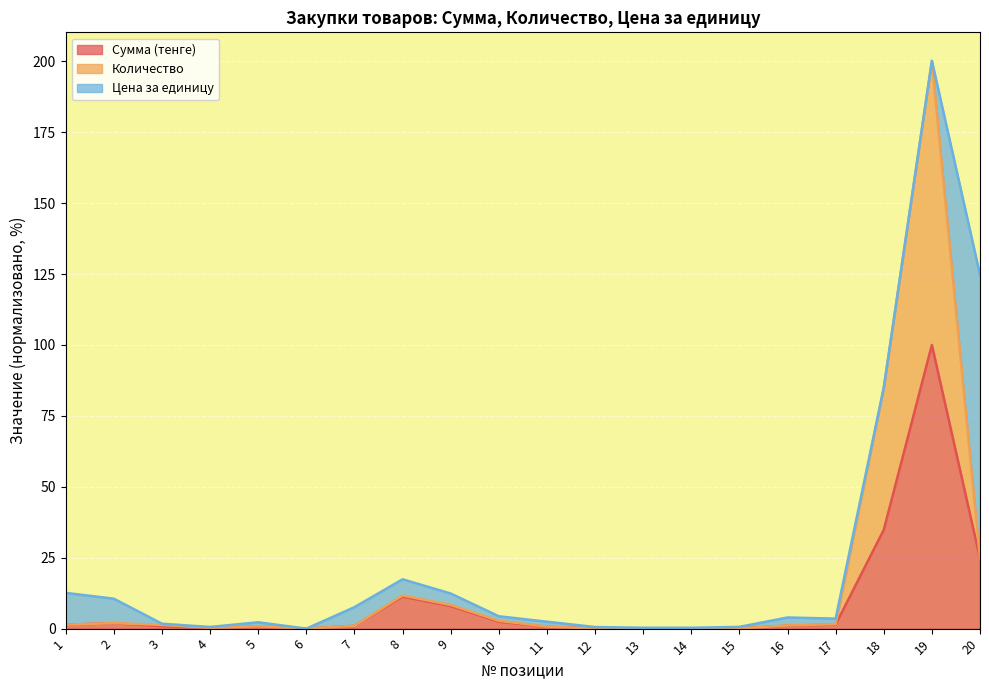

What is the value of the Сумма (тенге) point at the 19th from the left?

100.0